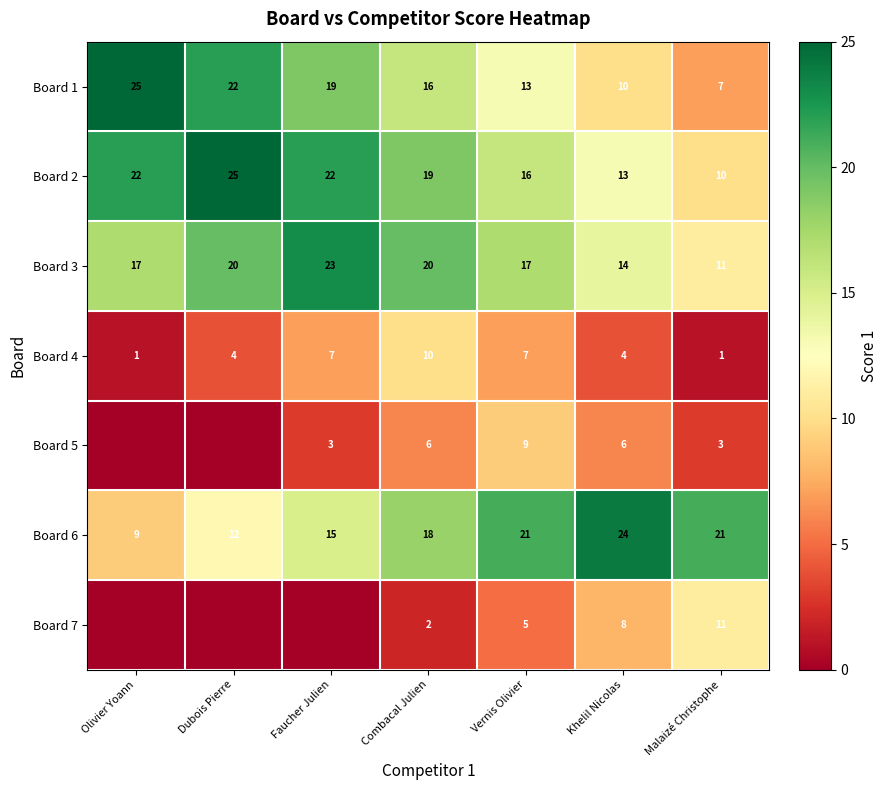

What is the difference between the Board 6 values at Dubois Pierre and Faucher Julien?

3